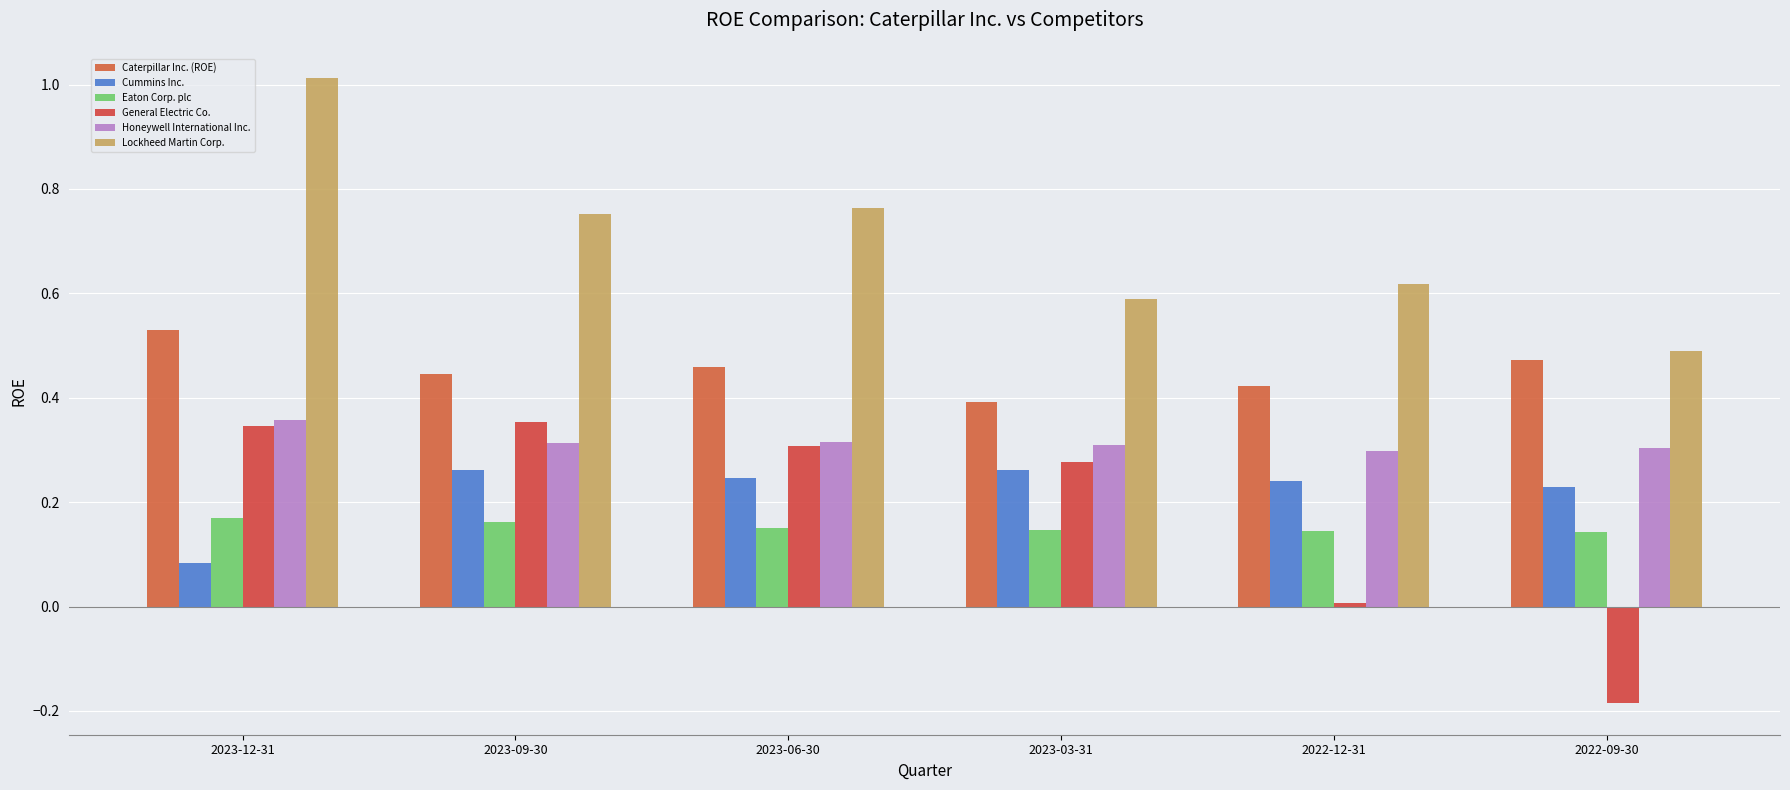

List the series in order of their peak value, lowest first.

Eaton Corp. plc, Cummins Inc., General Electric Co., Honeywell International Inc., Caterpillar Inc. (ROE), Lockheed Martin Corp.